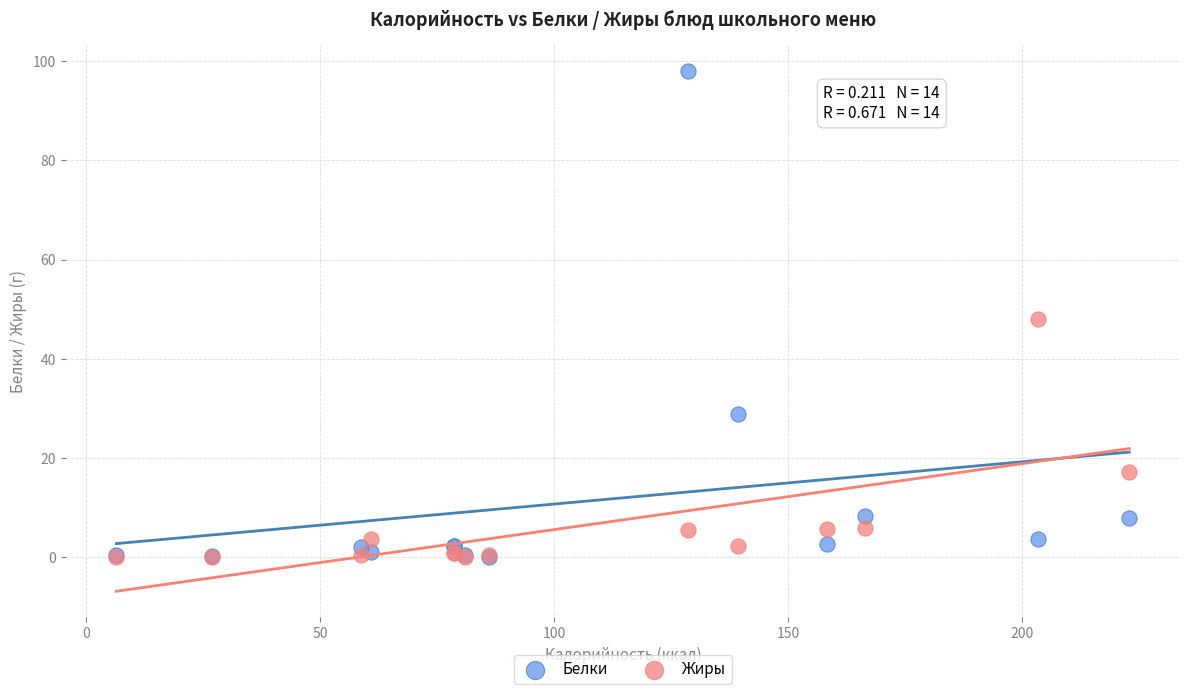

Which series reaches the maximum Y coordinate?

Белки